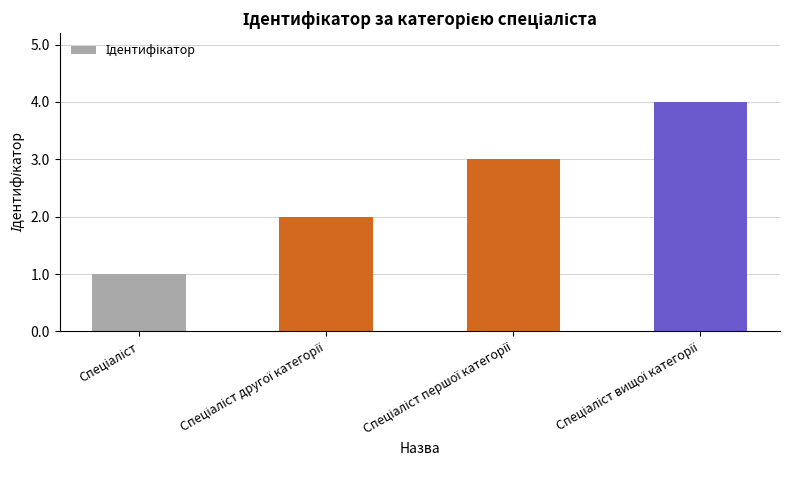

What is the greatest value displayed?

4